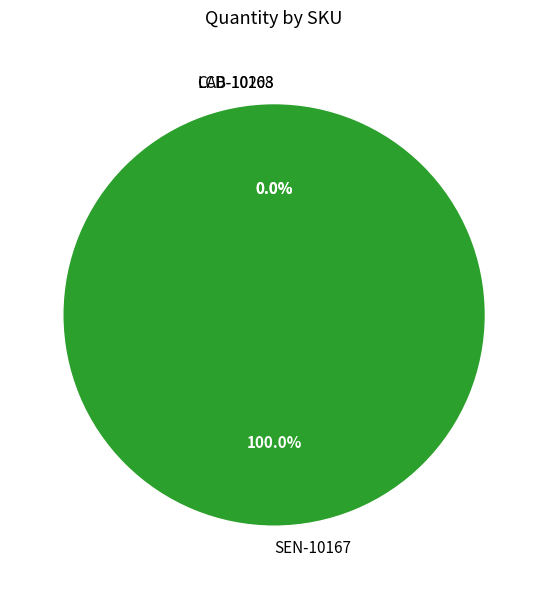

Rank the categories by value from highest to lowest.

SEN-10167, LCD-10168, CAB-10203